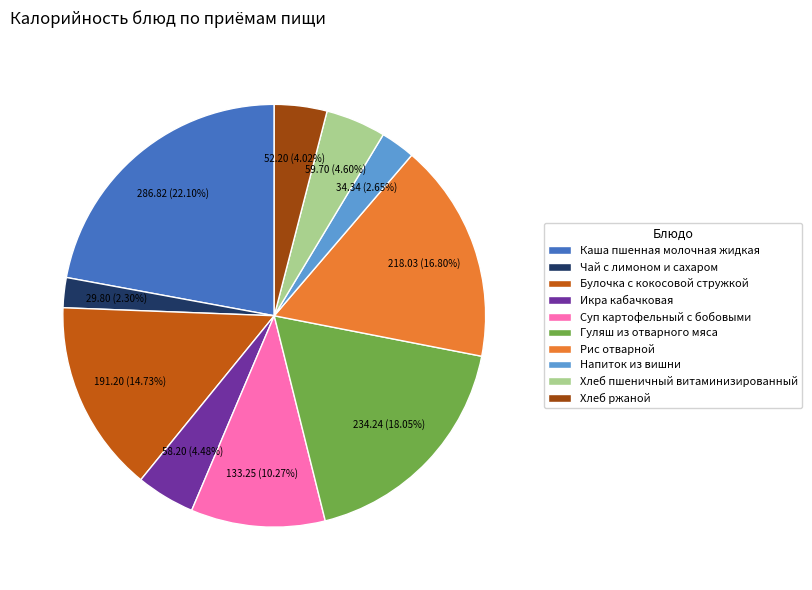

To the nearest percent, what is the combined percentage of Хлеб пшеничный витаминизированный and Суп картофельный с бобовыми?

15%